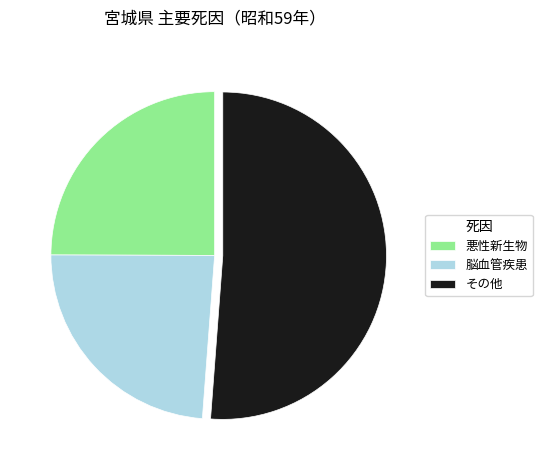

Which slice is the largest?

その他